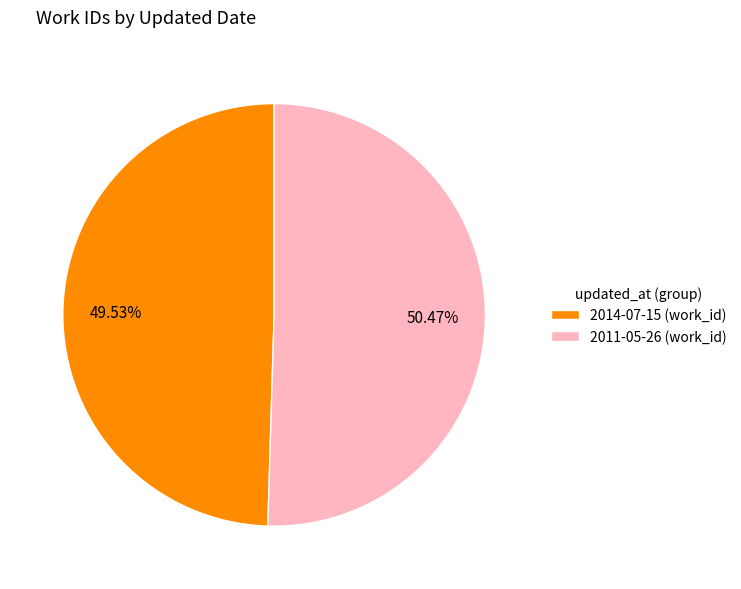

Rank the categories by value from lowest to highest.

2014-07-15, 2011-05-26